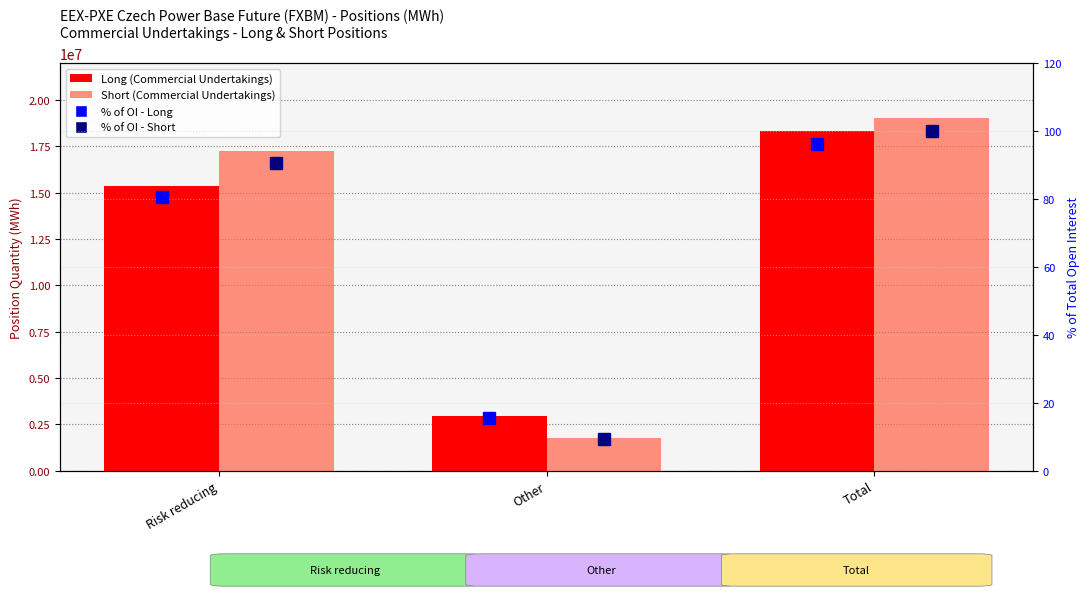

Is it true that Long (Commercial Undertakings) equals 15387175.0 at Risk reducing?

True